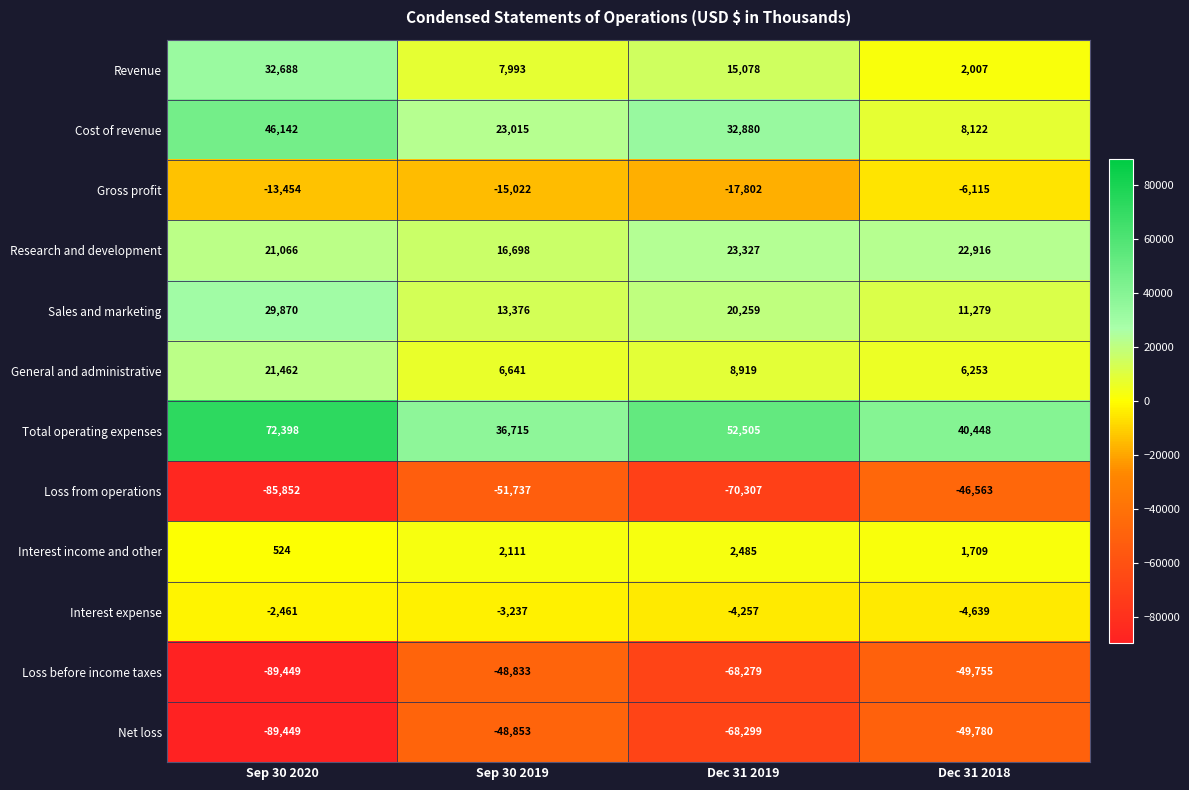

Rank the categories by Interest expense value from lowest to highest.

Dec 31 2018, Dec 31 2019, Sep 30 2019, Sep 30 2020